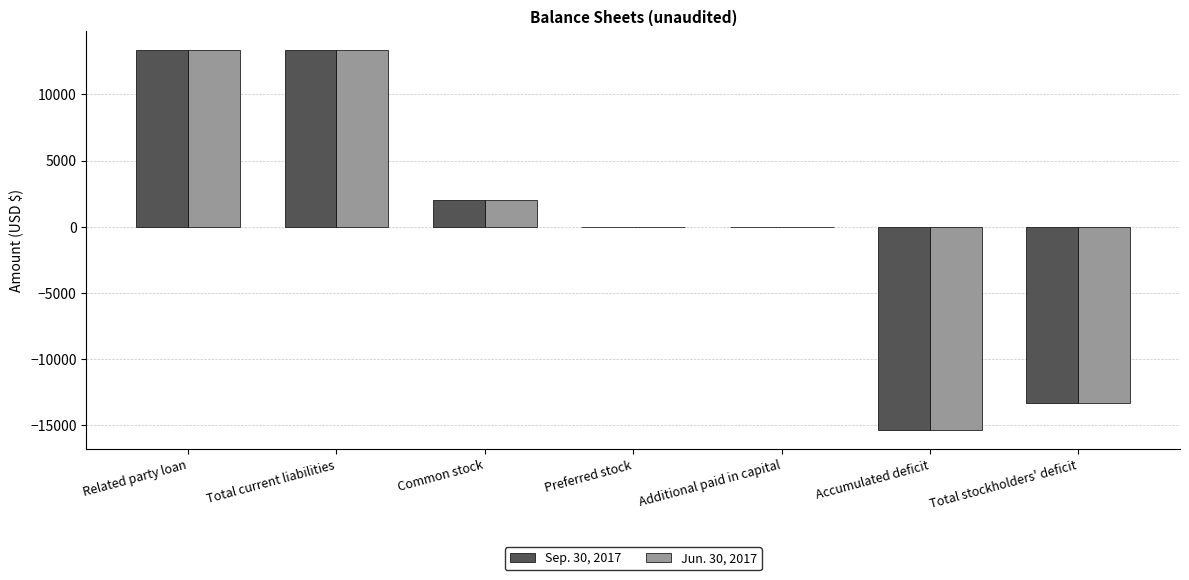

What is the highest value of the Jun. 30, 2017 series?

13347